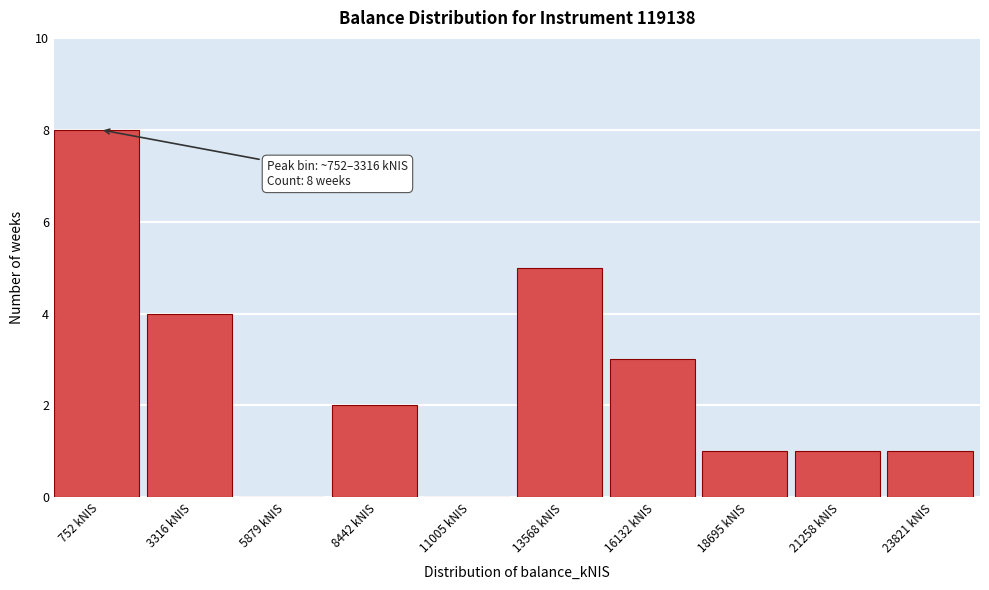

Reading right to left, transcribe all the data shown in this chart.

23821 kNIS=1	21258 kNIS=1	18695 kNIS=1	16132 kNIS=3	13568 kNIS=5	11005 kNIS=0	8442 kNIS=2	5879 kNIS=0	3316 kNIS=4	752 kNIS=8